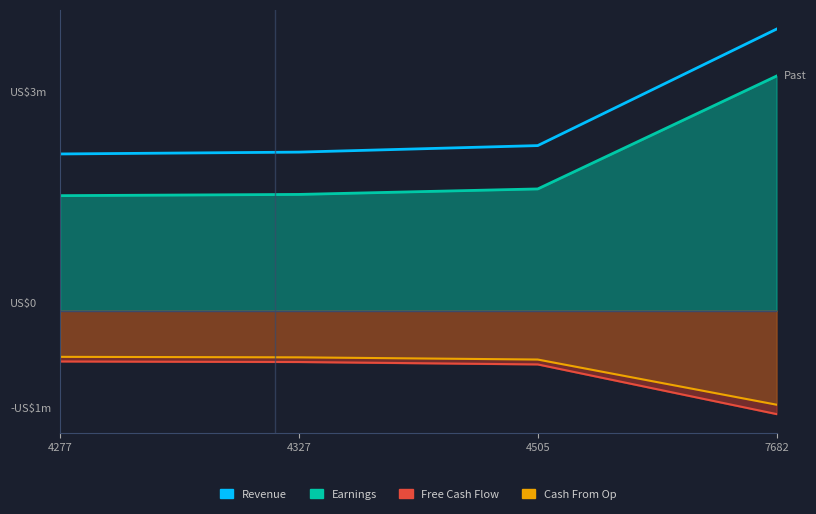

What is the greatest value displayed?

3.0